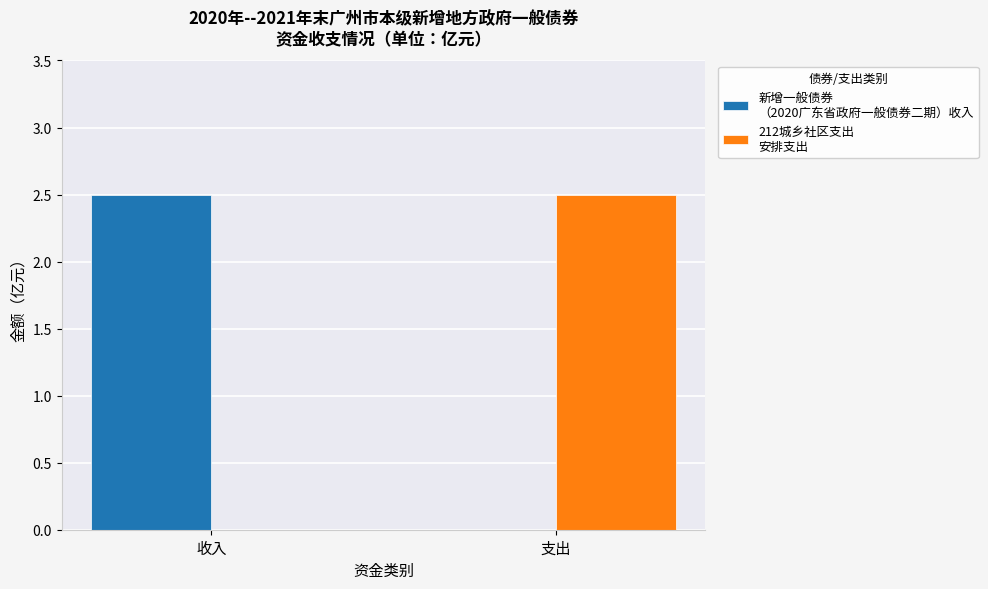

What is the total value across all series at 支出?

2.5